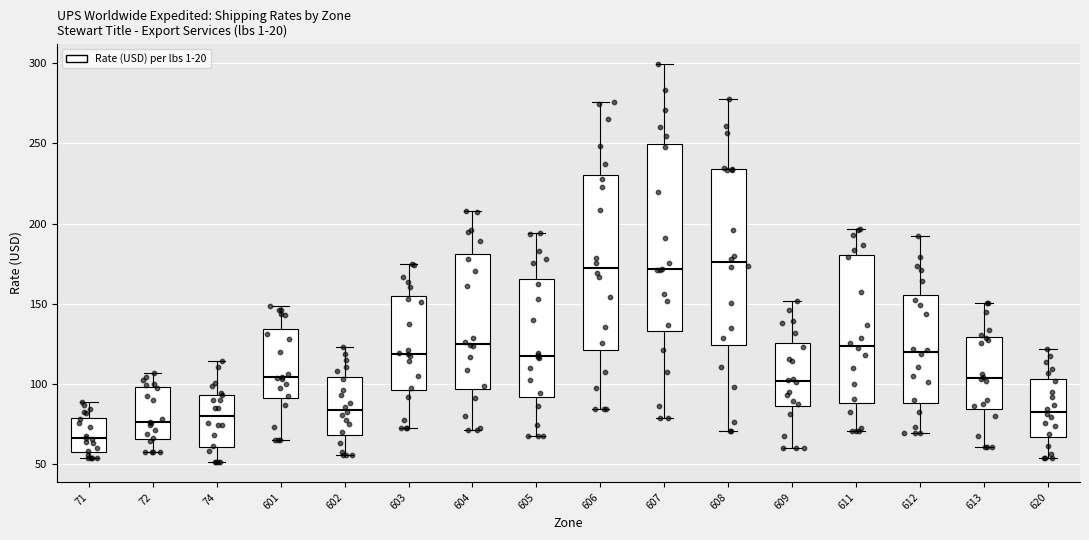

Which box is the tallest, from its lower edge to its upper edge?

607